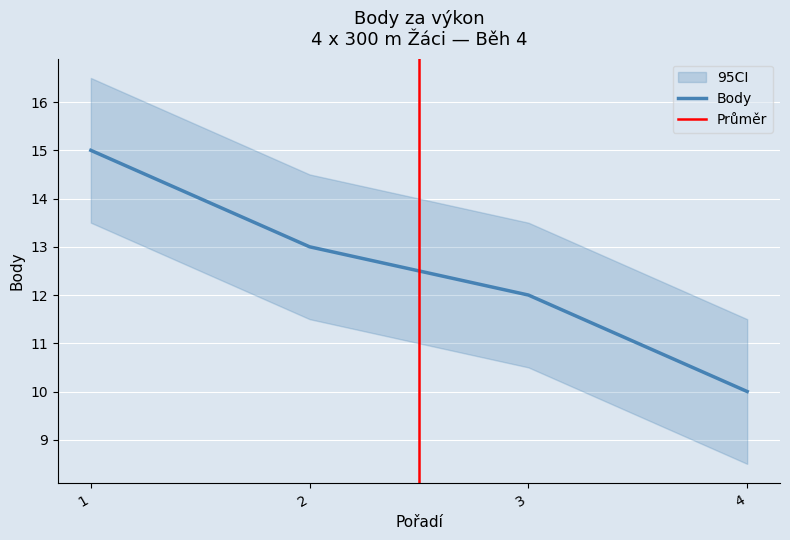

True or false: the data has more than 2 interior local peaks.

False